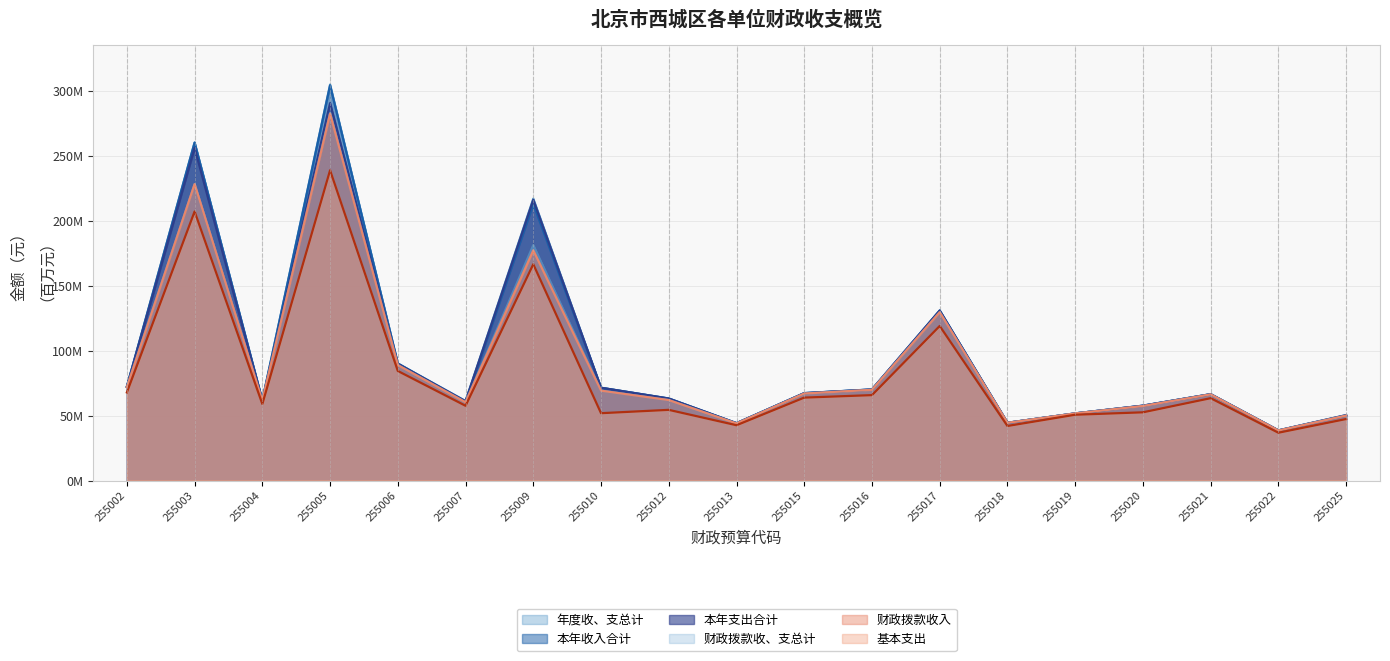

Rank the series by their maximum value, from lowest to highest.

基本支出, 财政拨款收入, 财政拨款收、支总计, 本年支出合计, 本年收入合计, 年度收、支总计